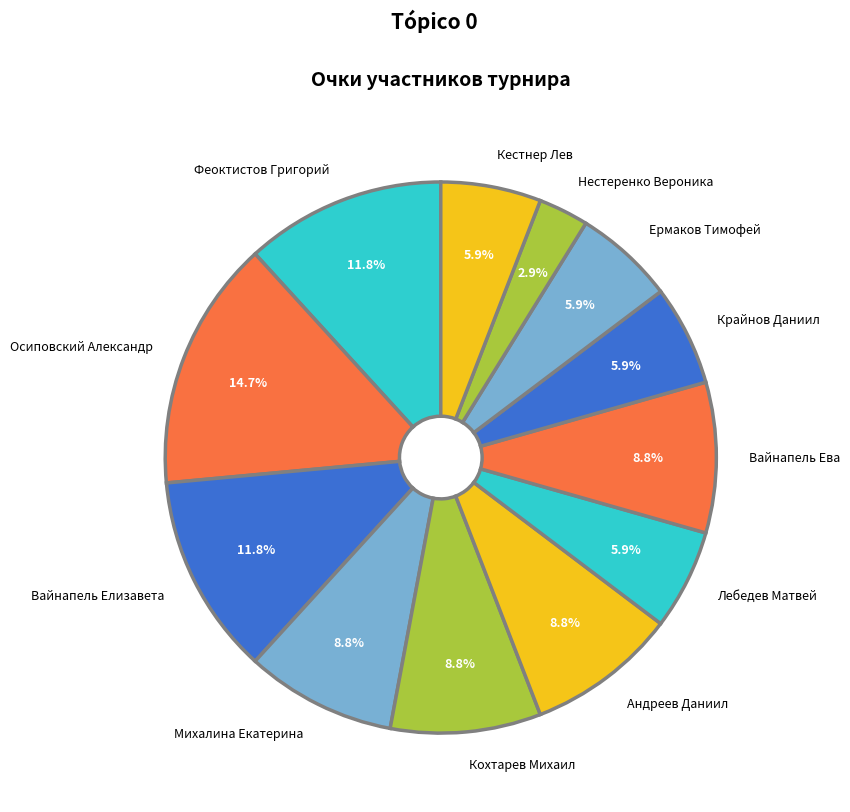

Which slice is the smallest?

Нестеренко Вероника